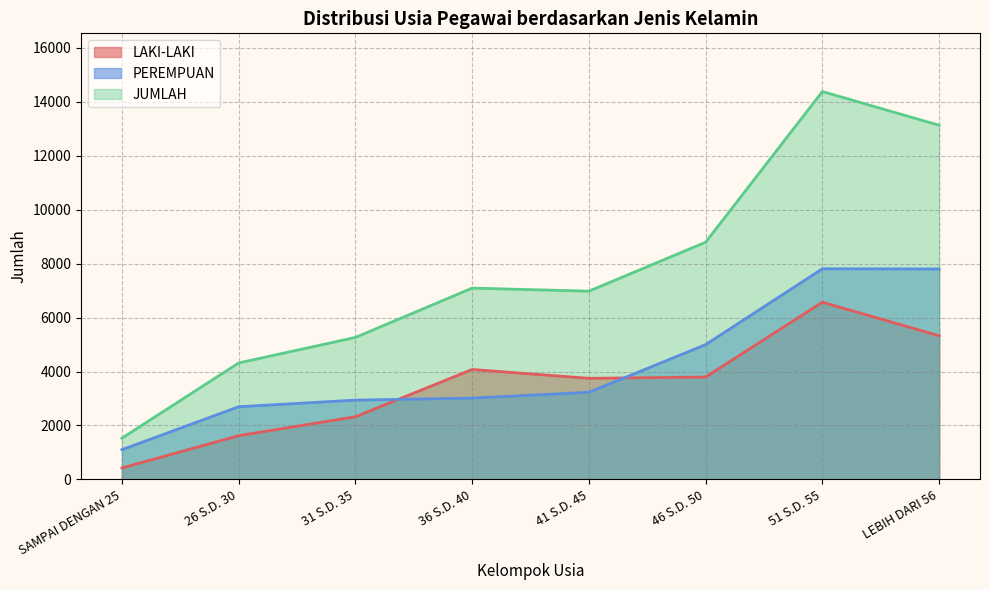

Reading left to right, extract all data points from this chart.

LAKI-LAKI: 426	1622	2324	4076	3748	3795	6568	5326
PEREMPUAN: 1104	2695	2940	3015	3230	4997	7808	7800
JUMLAH: 1530	4317	5264	7091	6978	8792	14376	13126